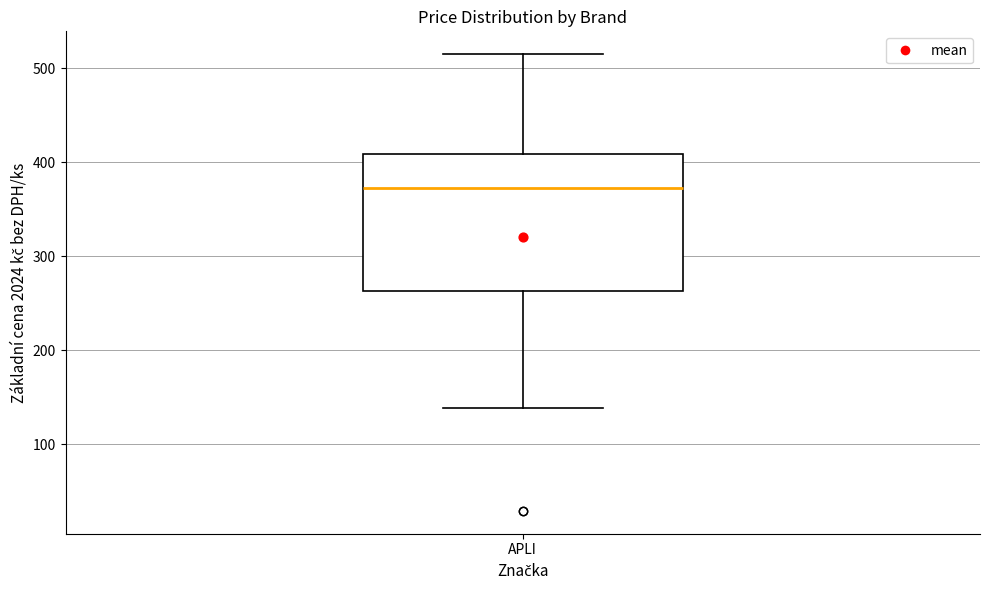

Transcribe this box plot: give where the median line is, the range the box spans, and where the two whiskers end, as read against the y-axis. The values are not printed on the chart, so give them approximately, as read against the axis.

median 370, box 260 to 410, whiskers 140 to 520